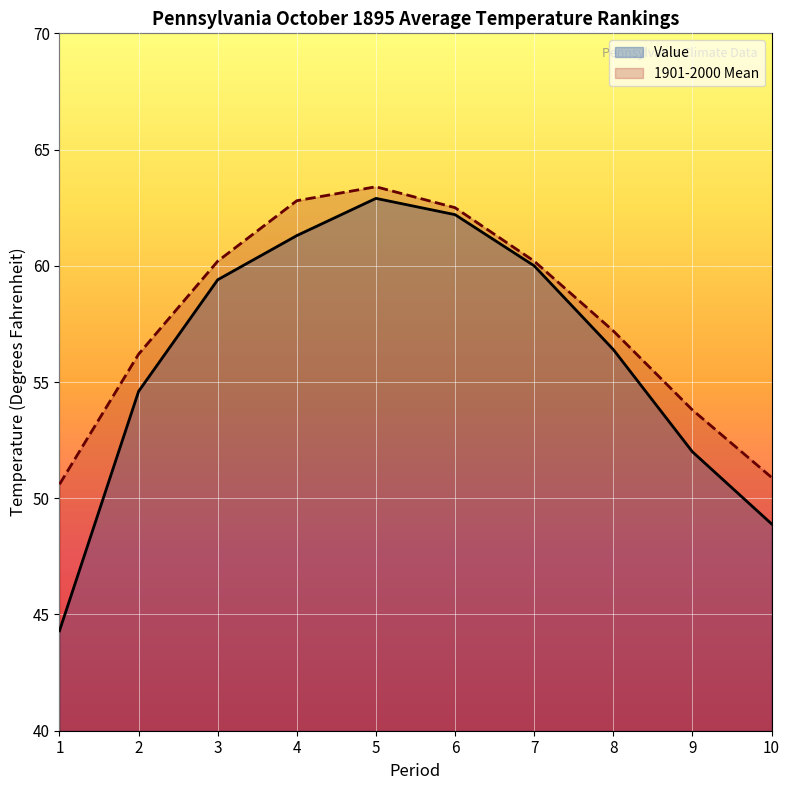

At how many categories does at least one series exceed 58?

5